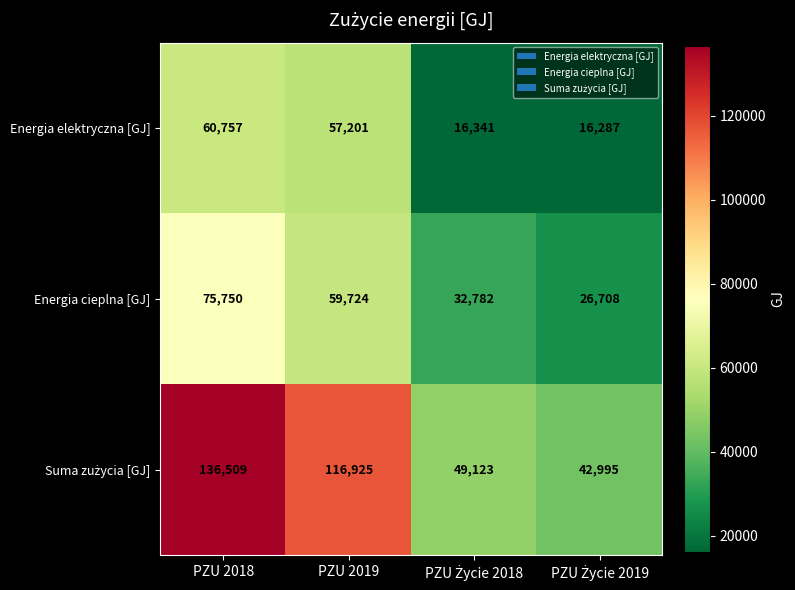

What is the difference between the maximum and second lowest values in the Energia cieplna [GJ] series?

42968